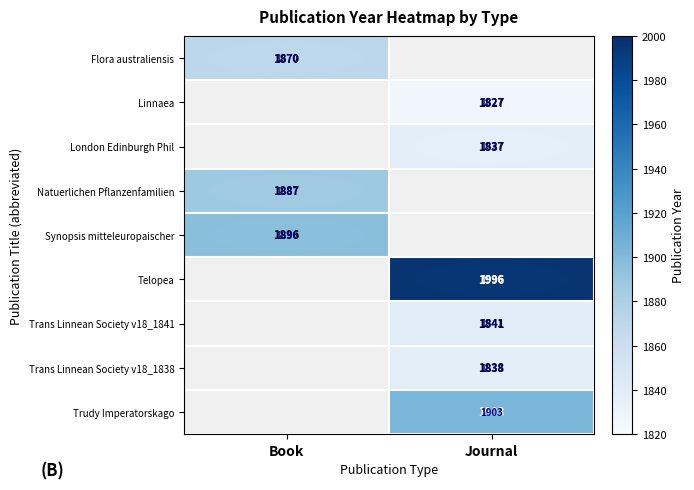

Which category has the highest value across all series?

Journal